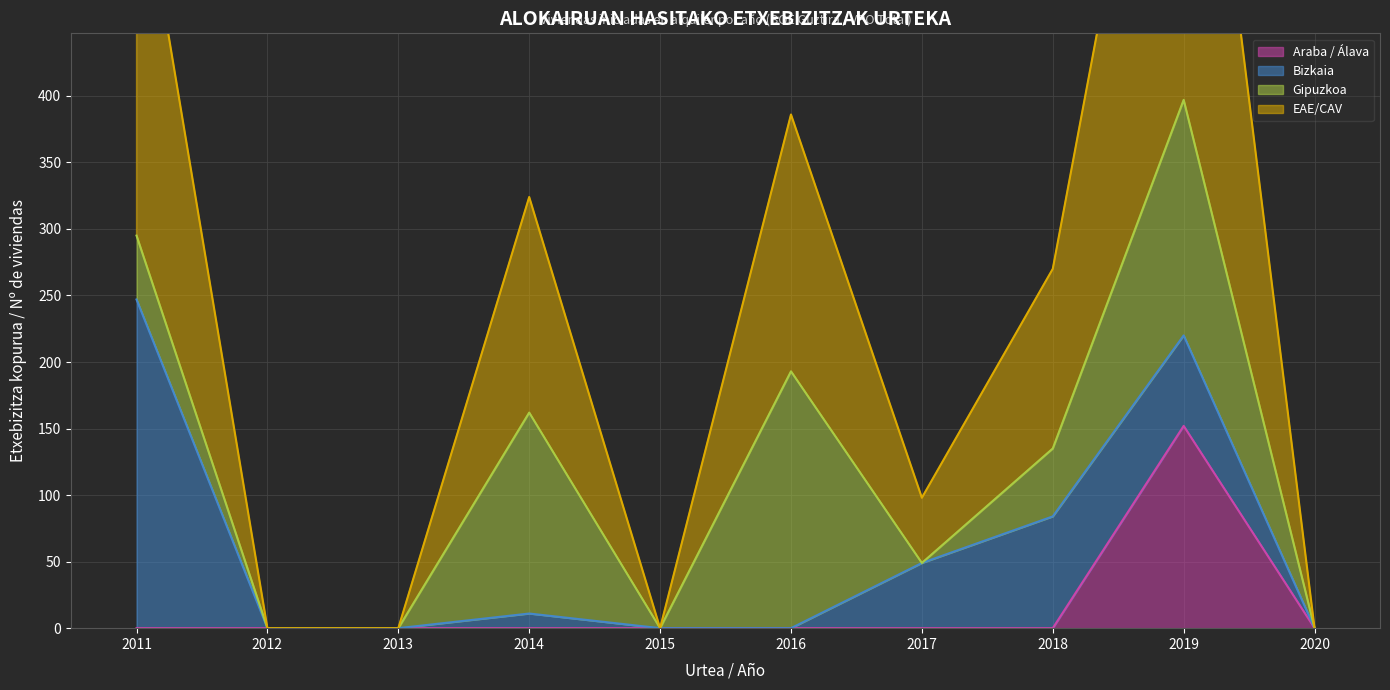

What is the sum of all EAE/CAV values?

1231